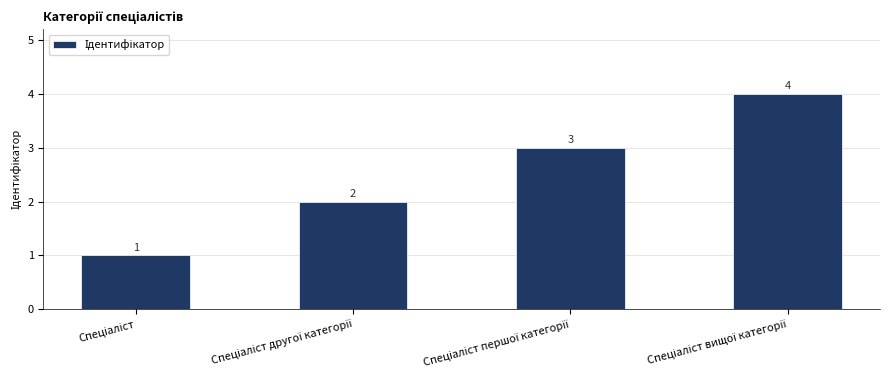

What is the sum of all values?

10